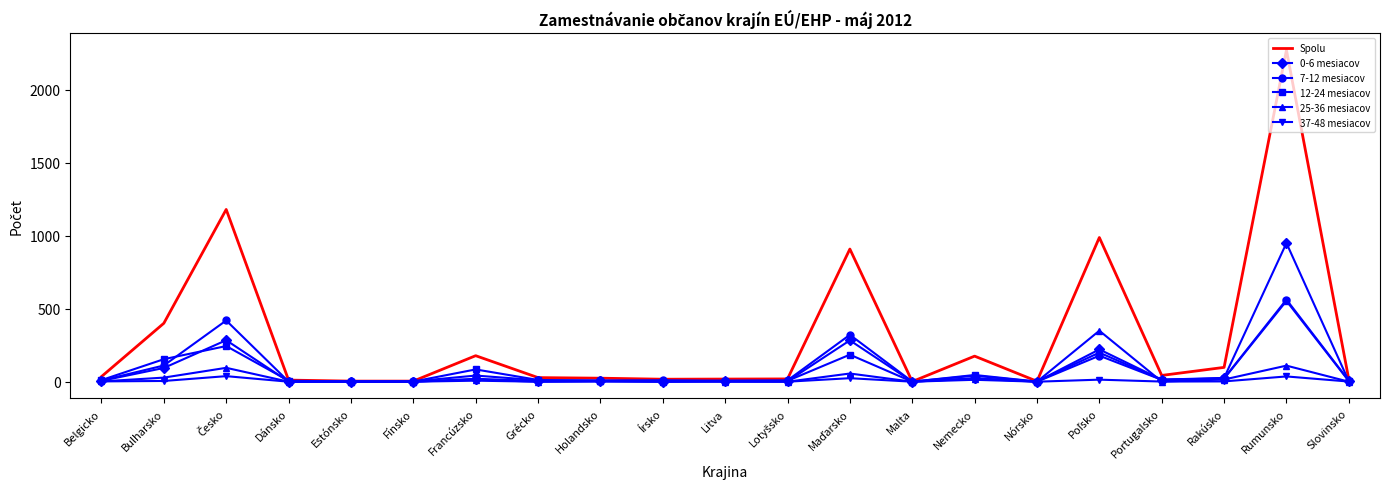

What is the highest value of the 37-48 mesiacov series?

38